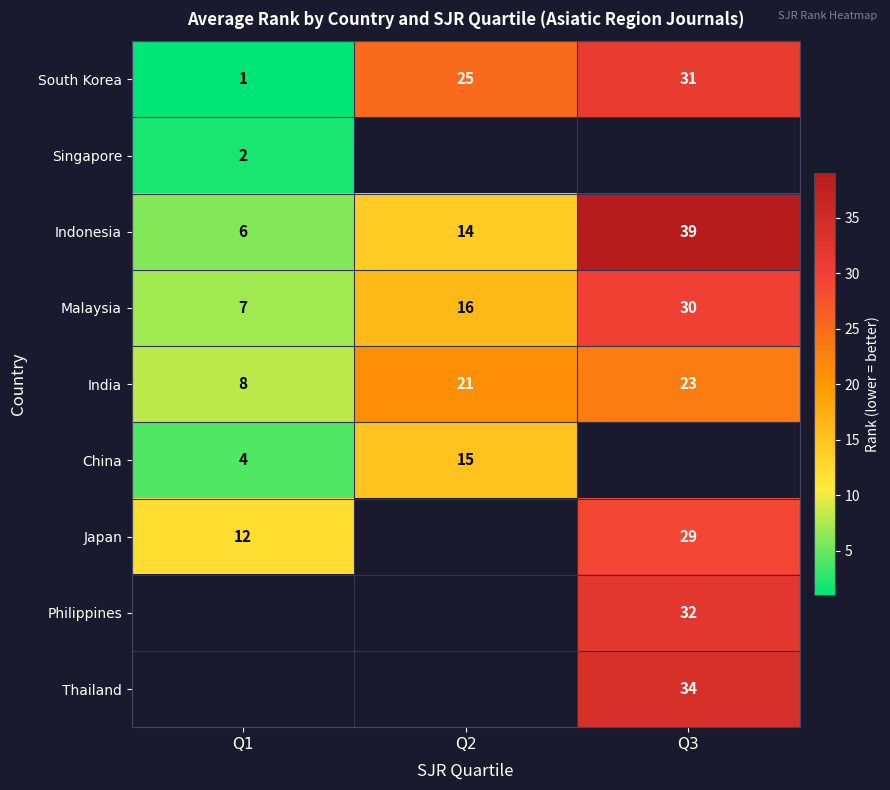

What is the difference between the second highest and minimum values in the South Korea series?

24